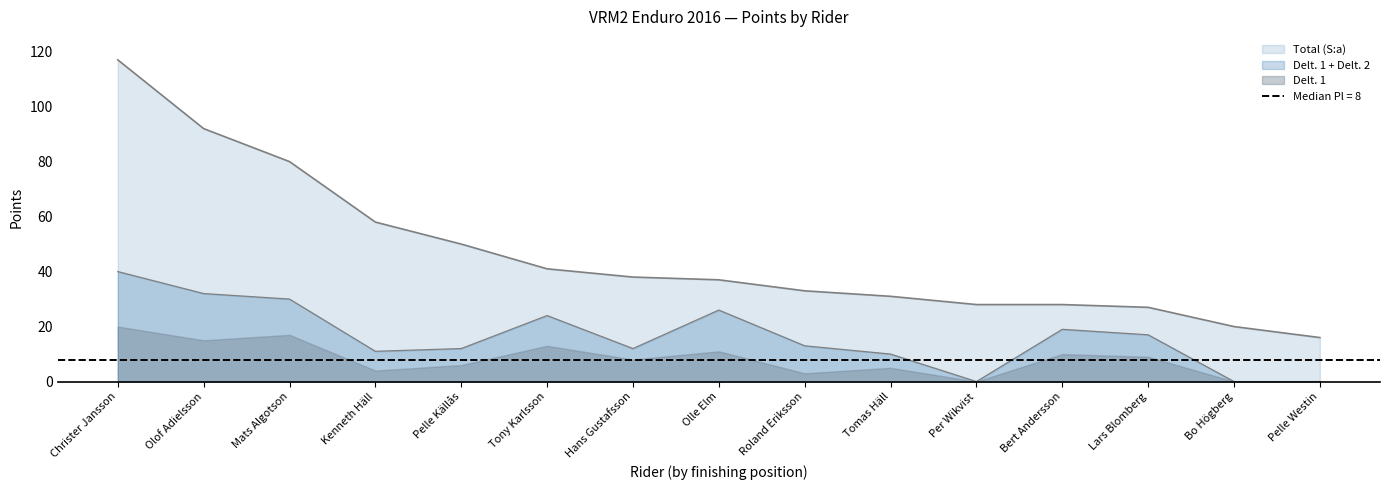

Where is Total (S:a) nearest to the value 66?

Kenneth Häll